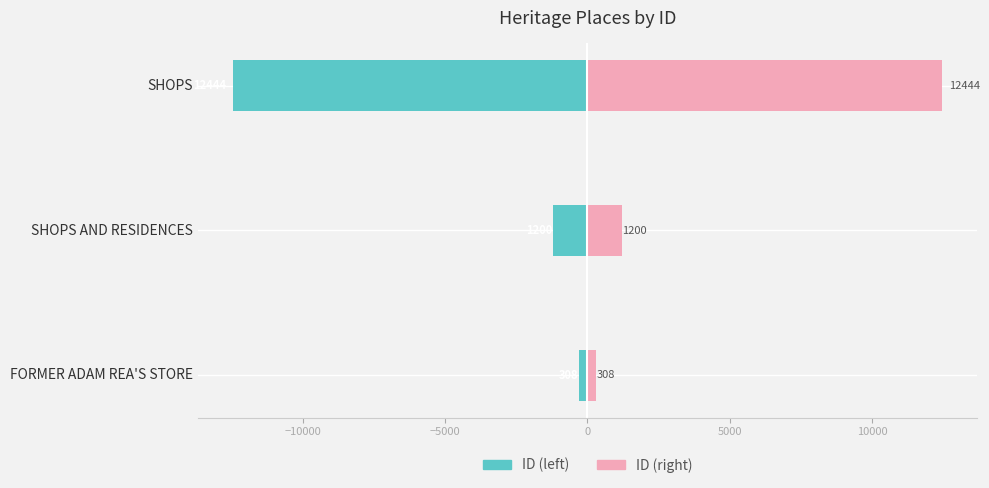

The value of ID (left) at SHOPS is -5054. True or false?

False